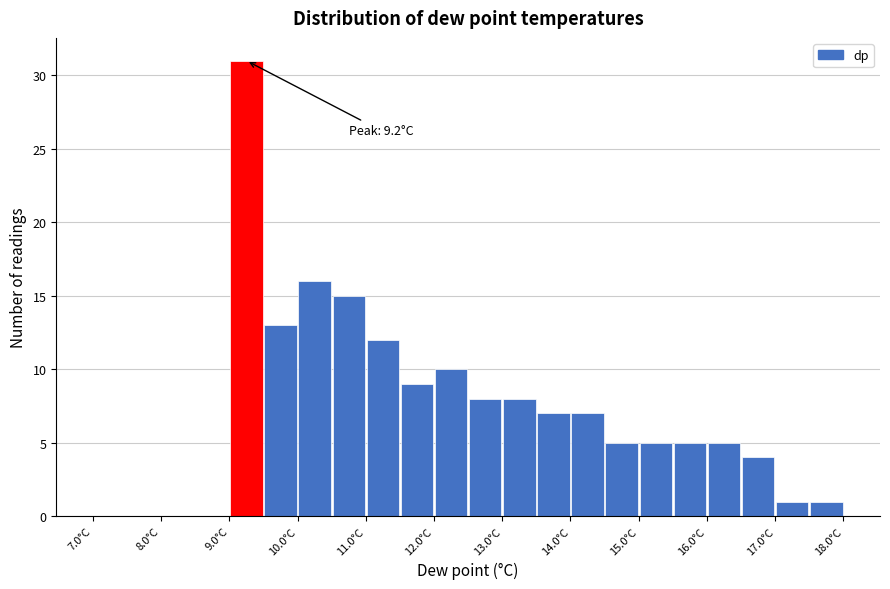

Which range on the x-axis has the tallest bar?

9.0 to 9.5